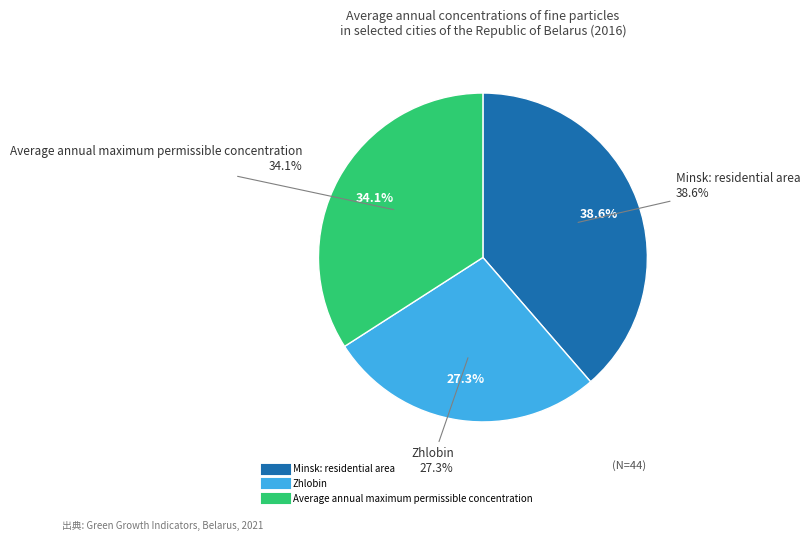

The Zhlobin slice represents 40% of the pie. True or false?

False